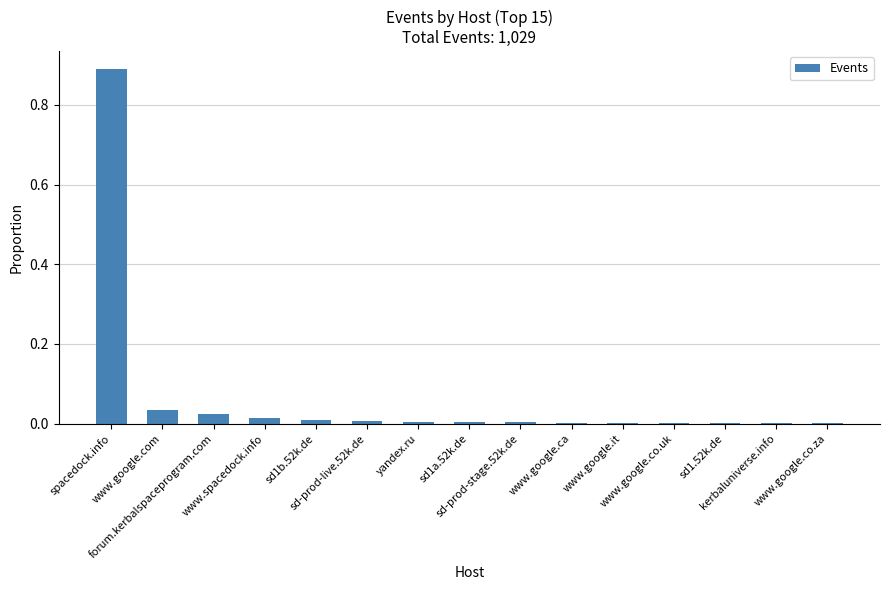

List the labels in order of value, smallest first.

www.google.co.uk, sd1.52k.de, kerbaluniverse.info, www.google.co.za, www.google.ca, www.google.it, sd-prod-stage.52k.de, yandex.ru, sd1a.52k.de, sd-prod-live.52k.de, sd1b.52k.de, www.spacedock.info, forum.kerbalspaceprogram.com, www.google.com, spacedock.info